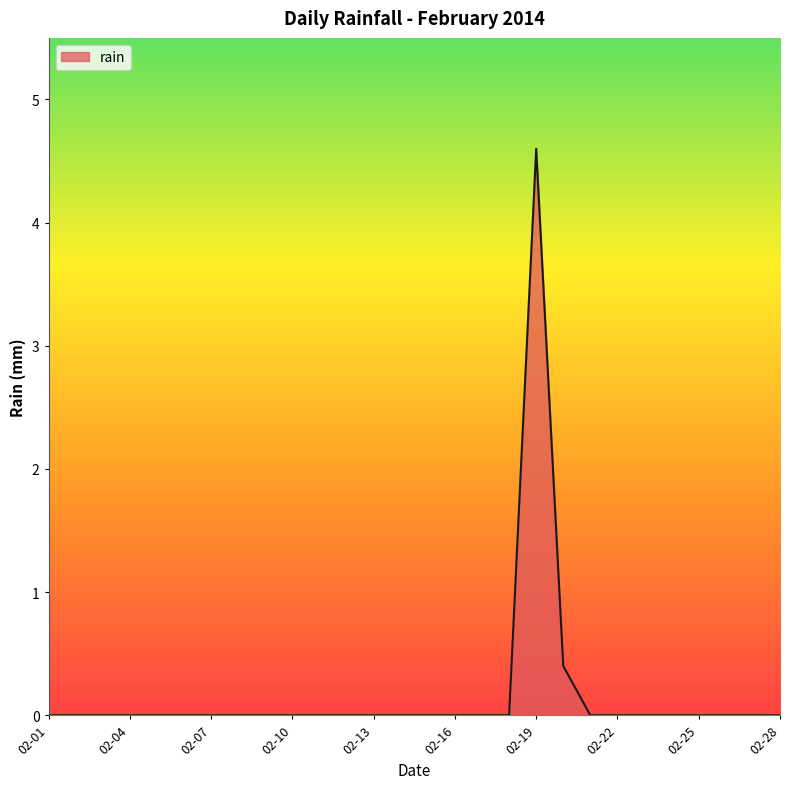

What is the difference between the maximum and minimum values?

4.6